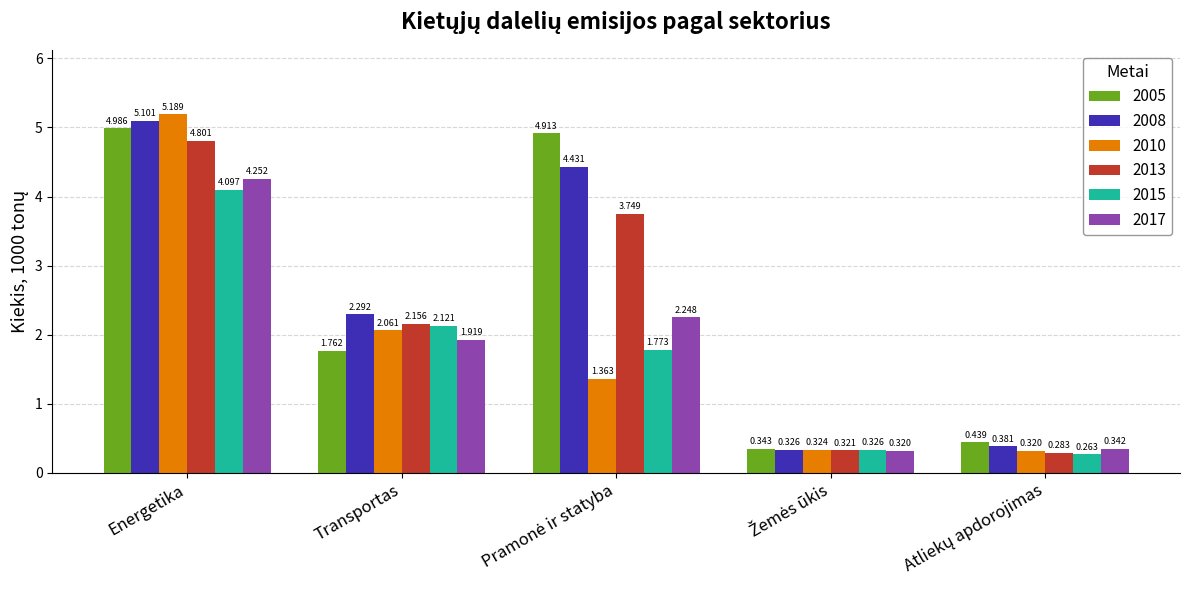

Is it true that 2015 equals 3.8 at Transportas?

False